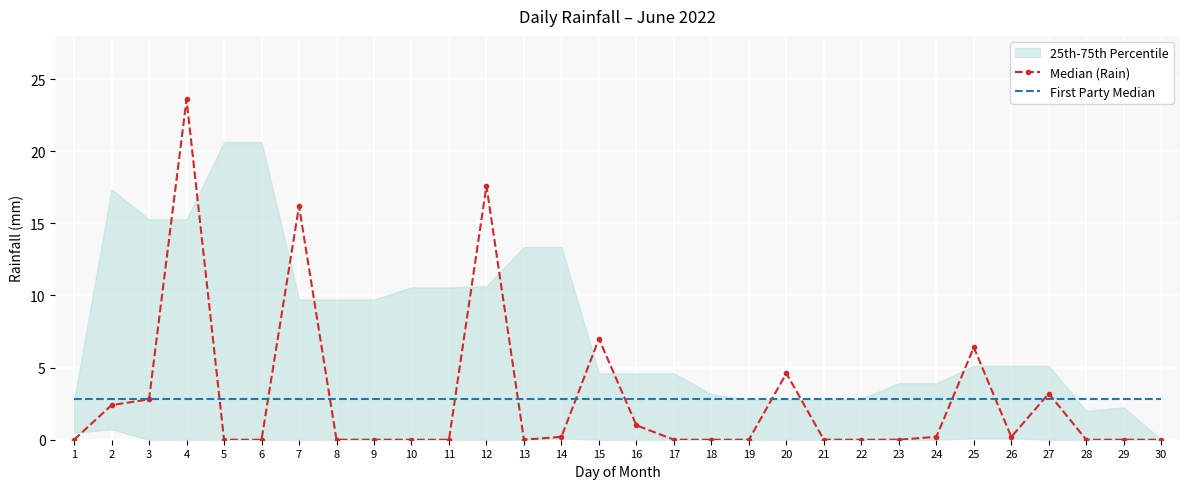

What is the highest value of the First Party Median series?

2.8